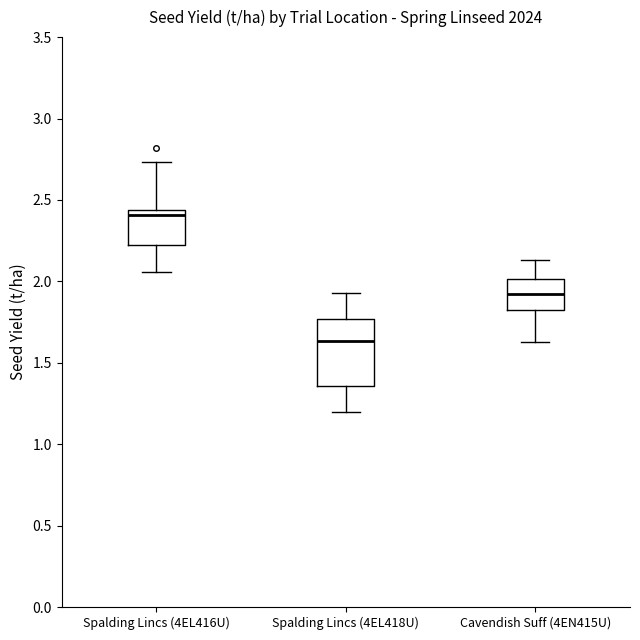

Reading left to right, read every box against the y-axis: the position of its median line, the range the box covers, and the ends of its whiskers. The values are not printed on the chart, so give them approximately, as read against the axis.

Spalding Lincs (4EL416U): median 2.40, box 2.25 to 2.45, whiskers 2.05 to 2.75
Spalding Lincs (4EL418U): median 1.65, box 1.35 to 1.75, whiskers 1.20 to 1.95
Cavendish Suff (4EN415U): median 1.95, box 1.85 to 2.00, whiskers 1.65 to 2.15